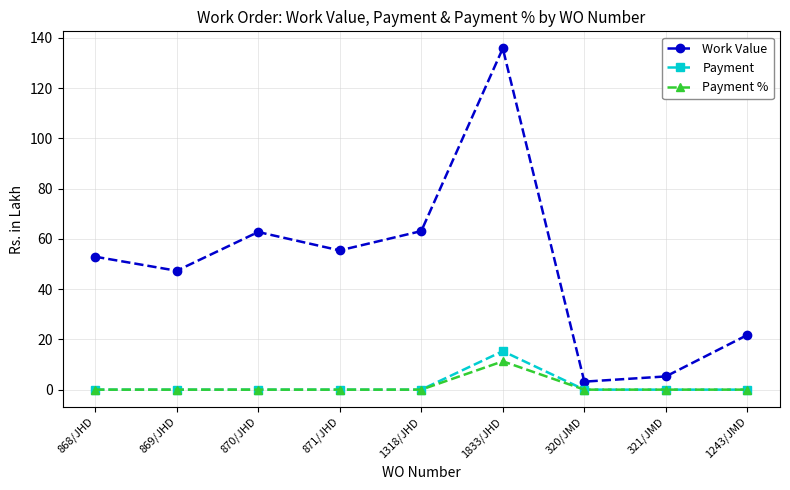

At which label does Work Value first exceed 52?

868/JHD